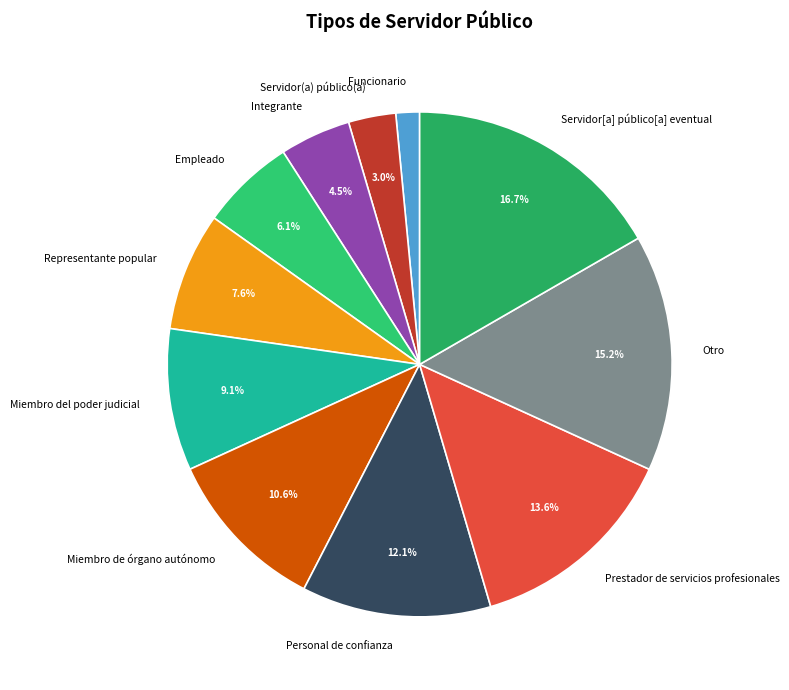

Between Prestador de servicios profesionales and Integrante, which is larger?

Prestador de servicios profesionales